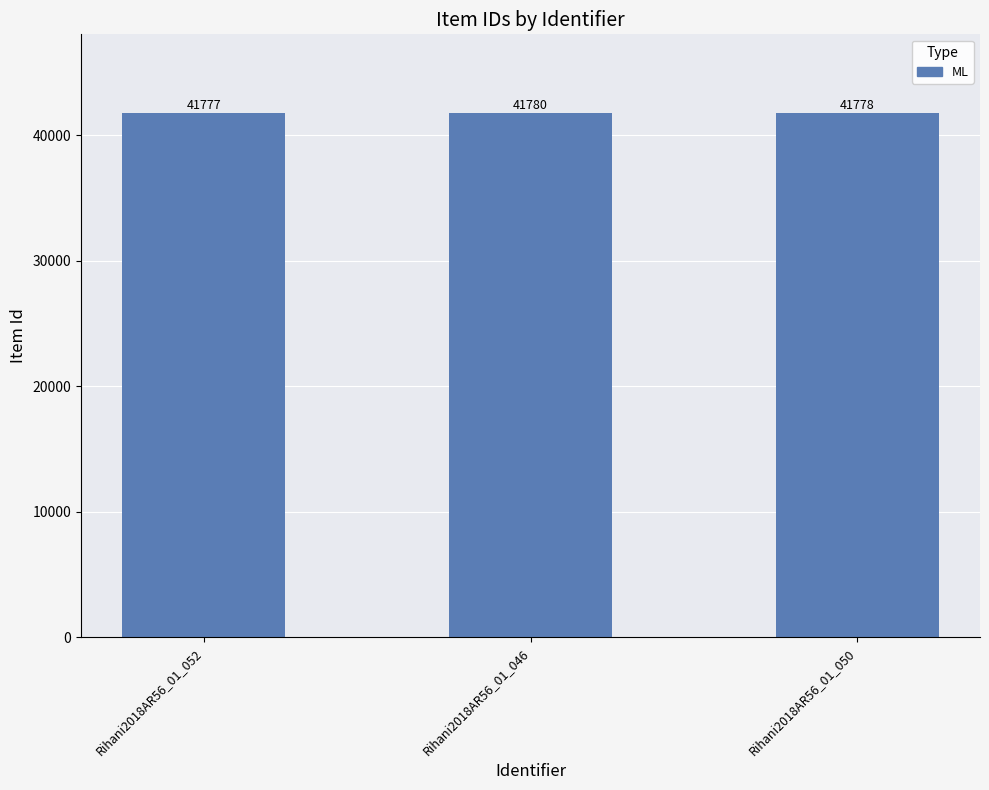

The value at Rihani2018AR56_01_050 is 41778. True or false?

True